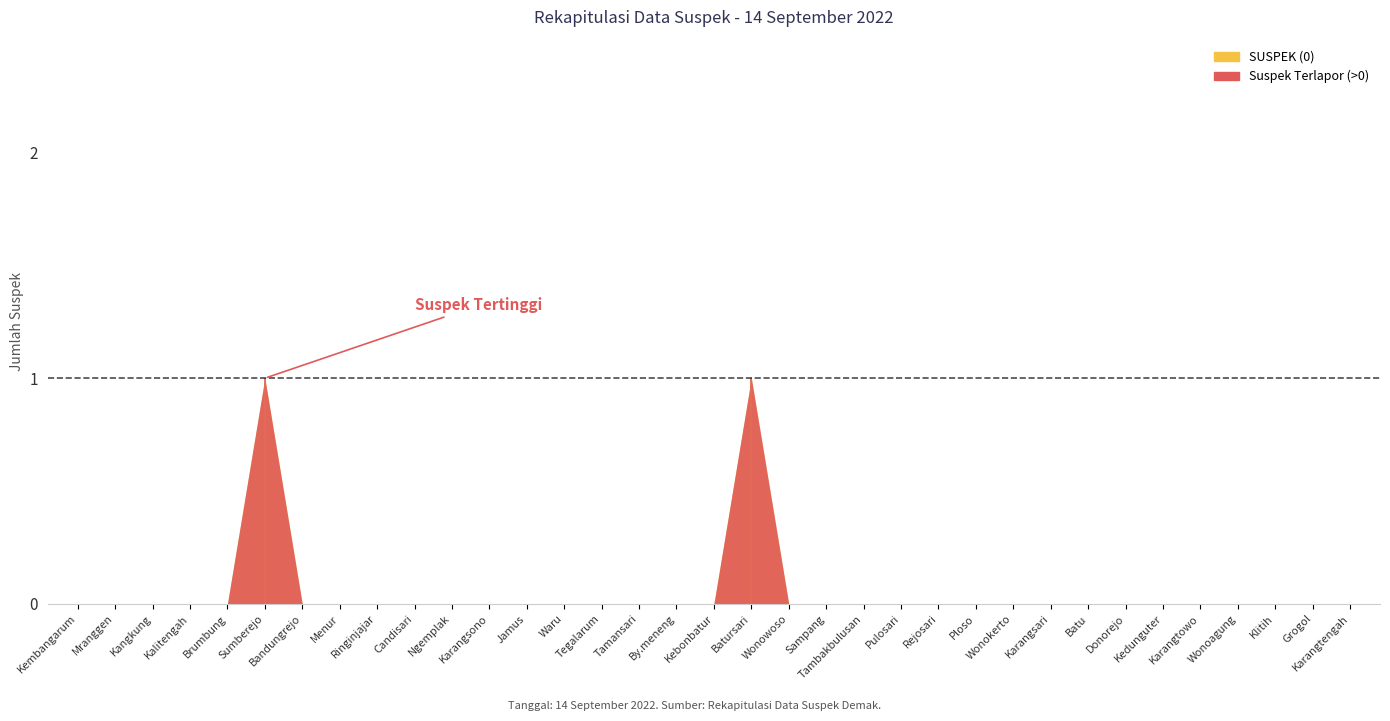

At which category does the chart reach its minimum across all series?

Kembangarum